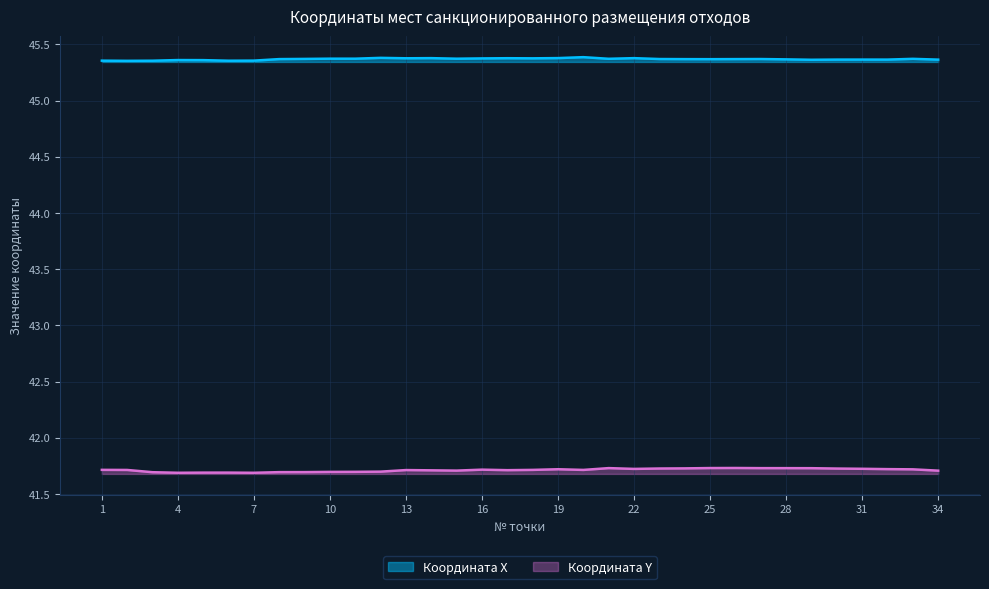

What is the smallest value displayed?

41.7